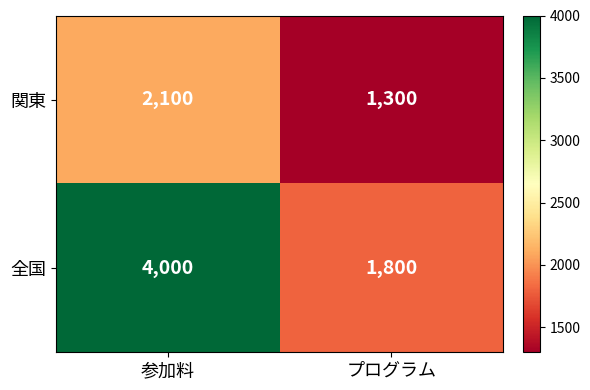

Which category has the lowest value in the 関東 series?

プログラム